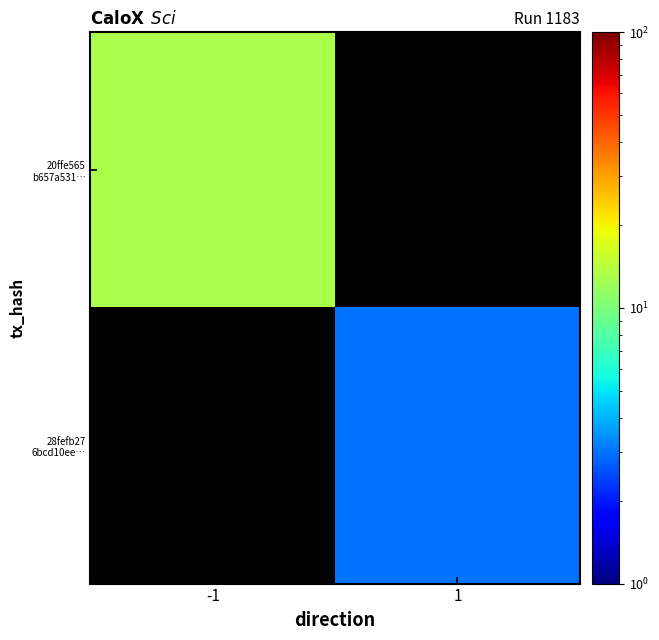

At 1, list the series in order from smallest to largest.

20ffe565 b657a531…, 28fefb27 6bcd10ee…